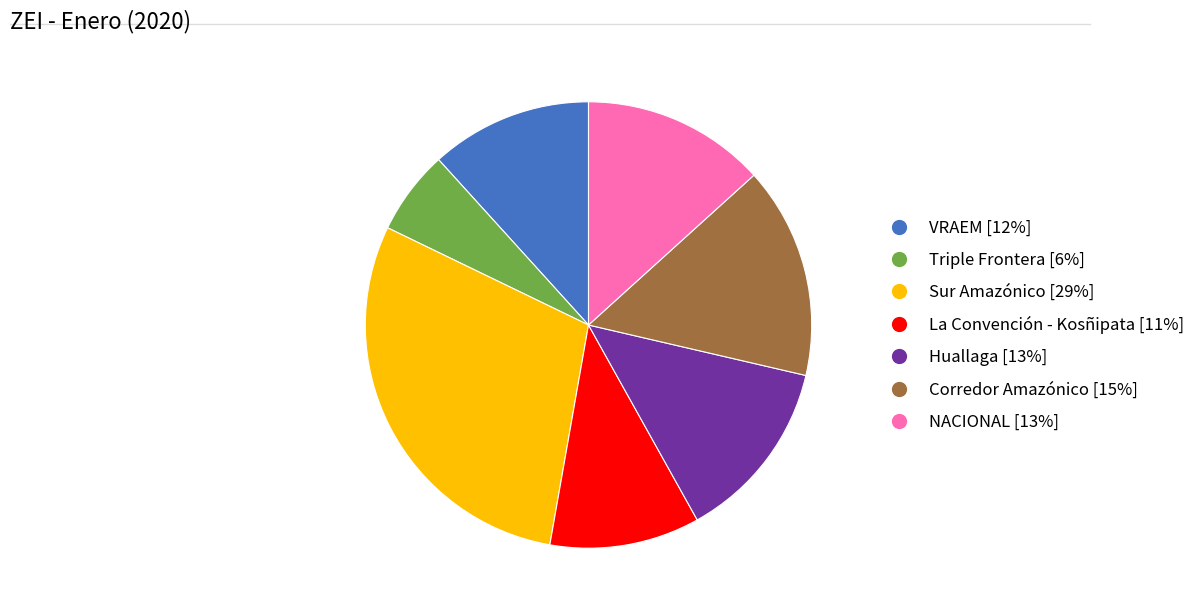

The NACIONAL slice represents 26% of the pie. True or false?

False